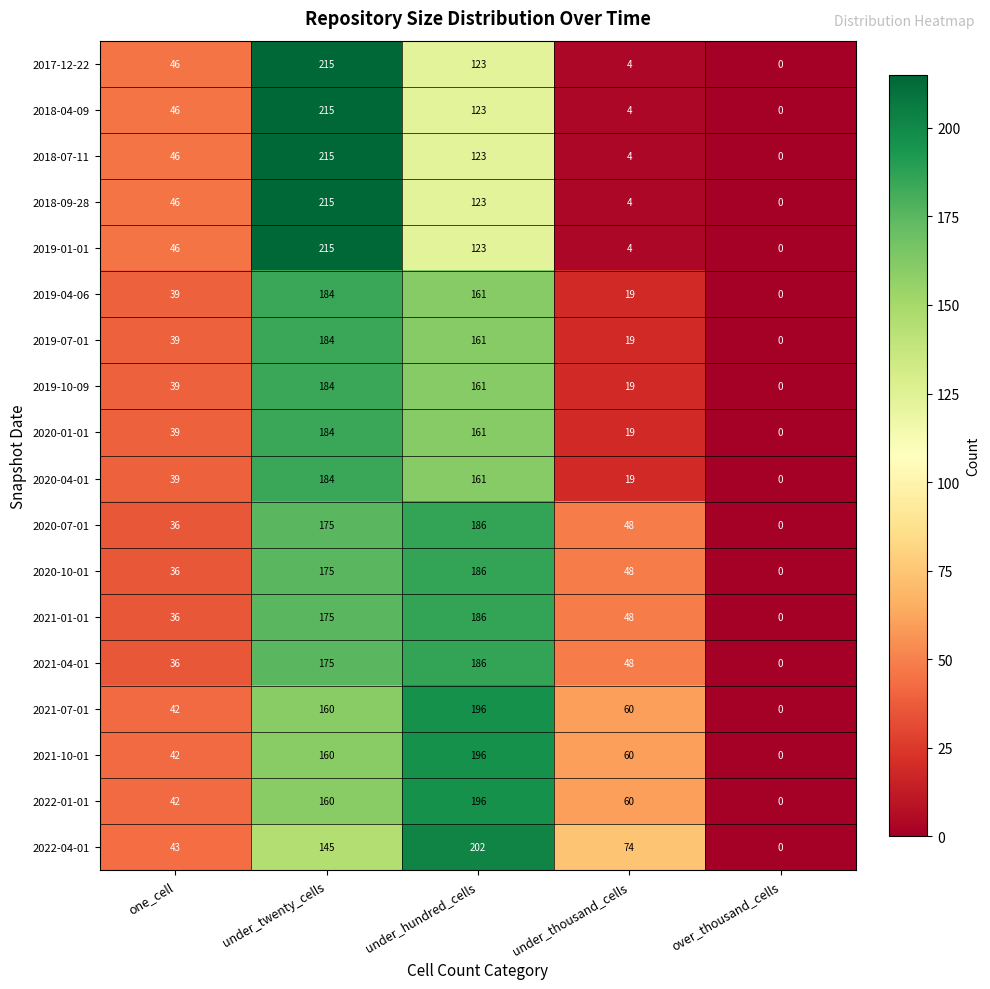

What is the sum of all 2018-07-11 values?

388